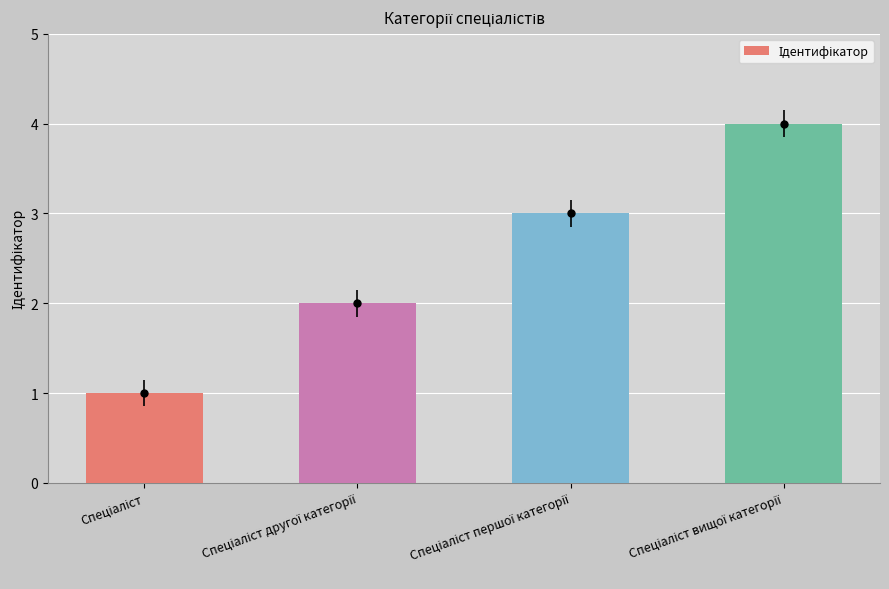

What is the difference between the second highest and minimum values?

2